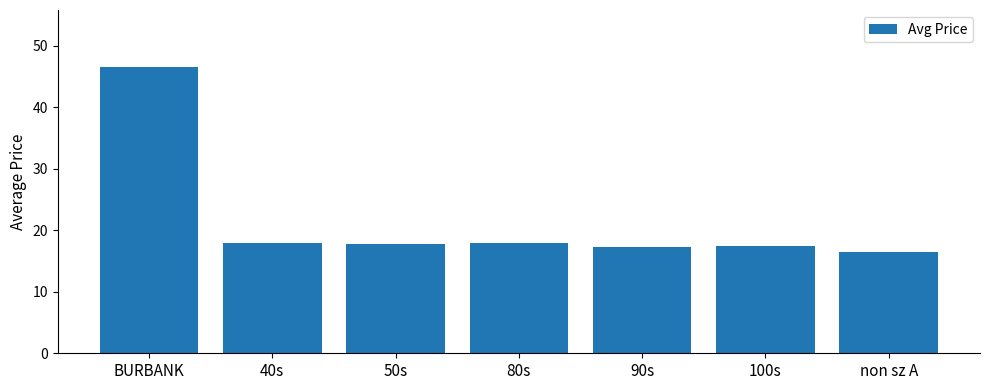

What is the ratio of the value at BURBANK to the value at non sz A?

2.8